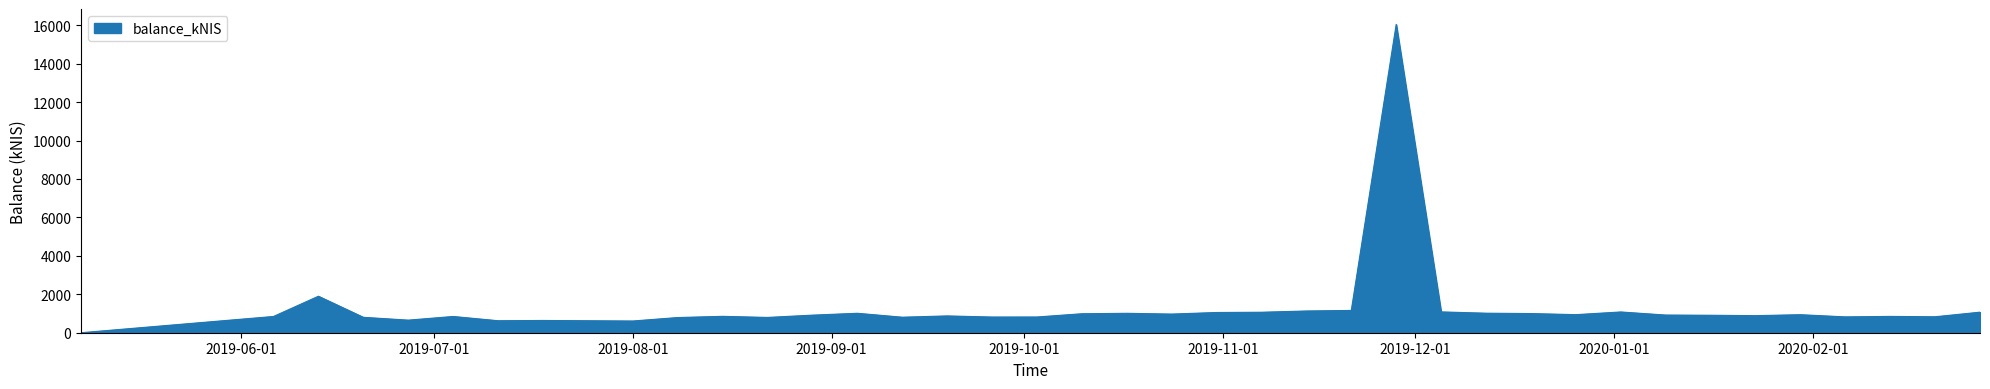

What is the maximum value shown in the chart?

16042.4